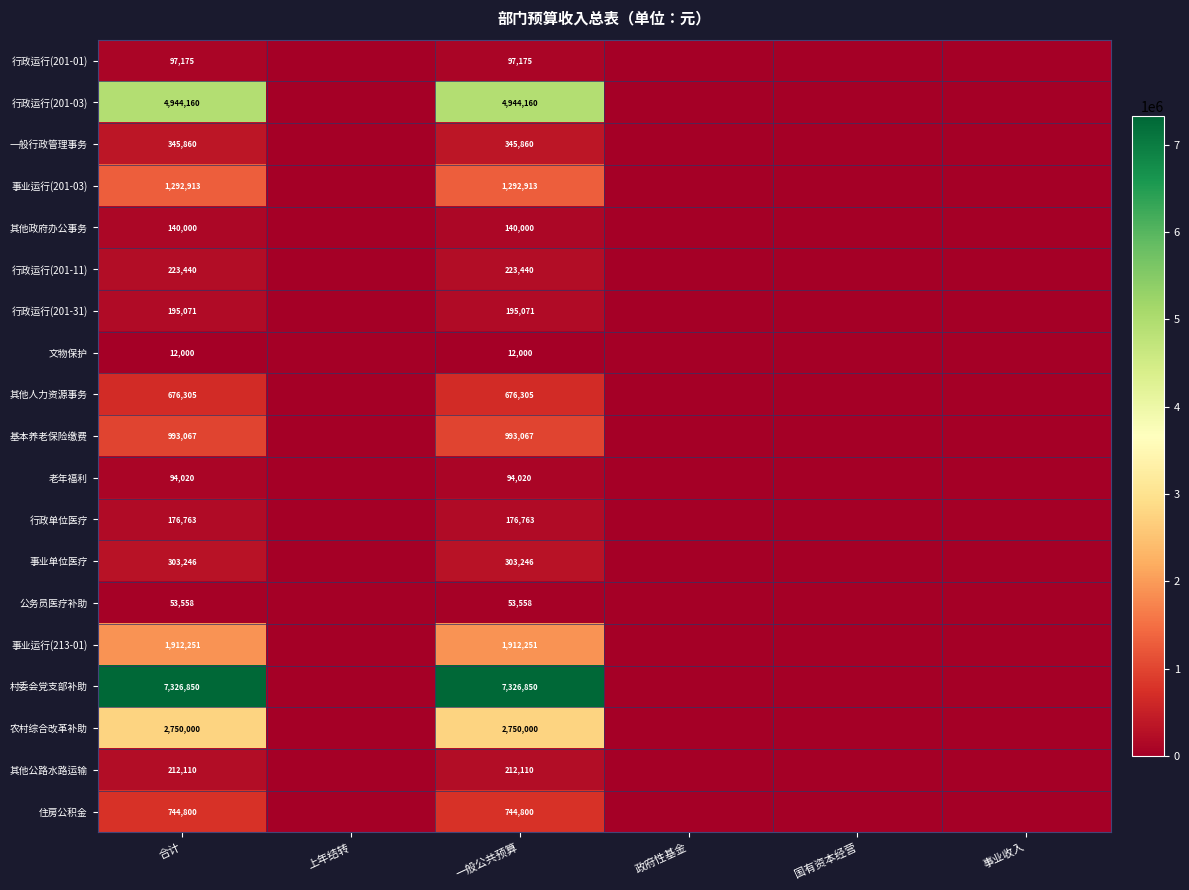

The value of 一般行政管理事务 at 合计 is 345860. True or false?

True